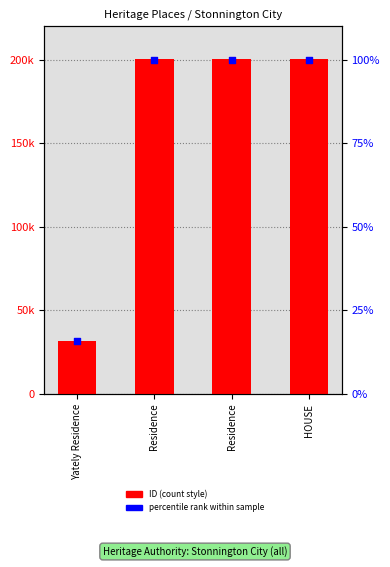

Is the value of percentile rank at Residence greater than the value of ID at Residence?

No